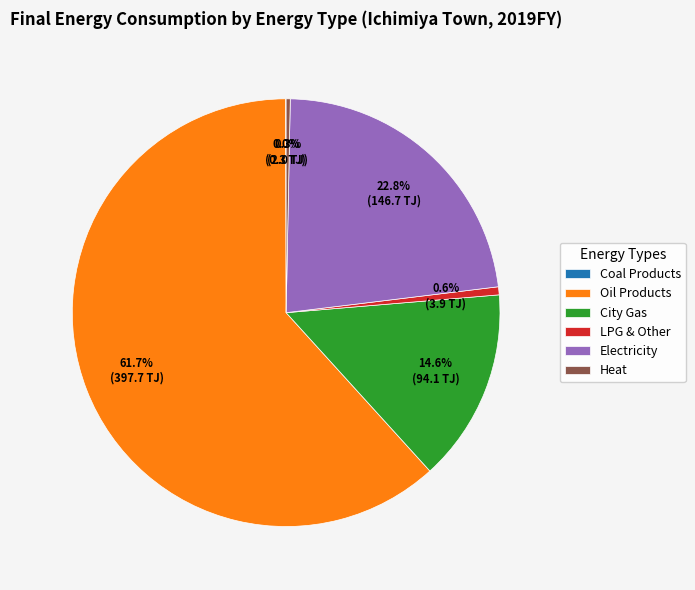

Which category has the biggest portion of the pie?

Oil Products